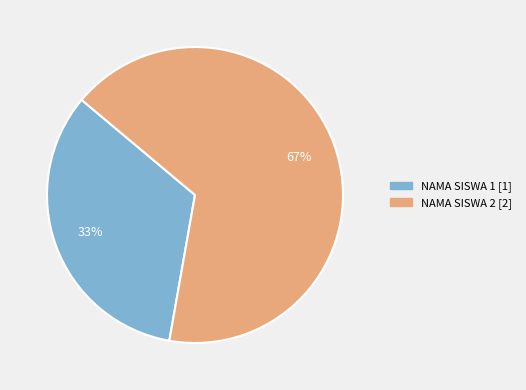

How many segments does this pie chart have?

2